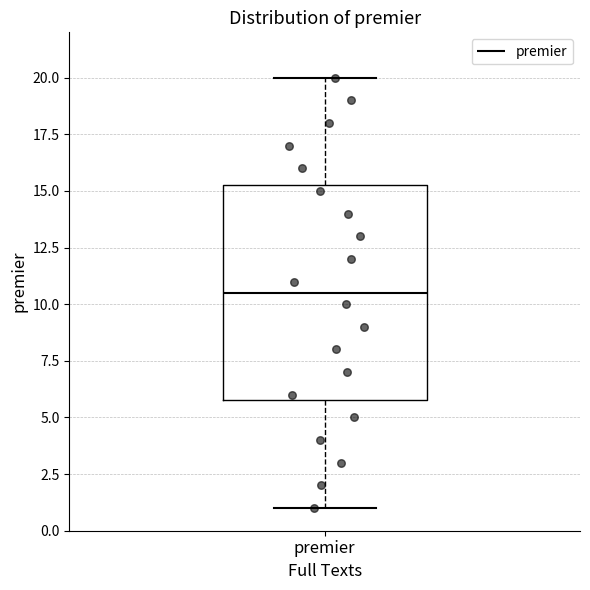

Transcribe this box plot: give where the median line is, the range the box spans, and where the two whiskers end, as read against the y-axis. The values are not printed on the chart, so give them approximately, as read against the axis.

median 10.5, box 6.0 to 15.5, whiskers 1.0 to 20.0